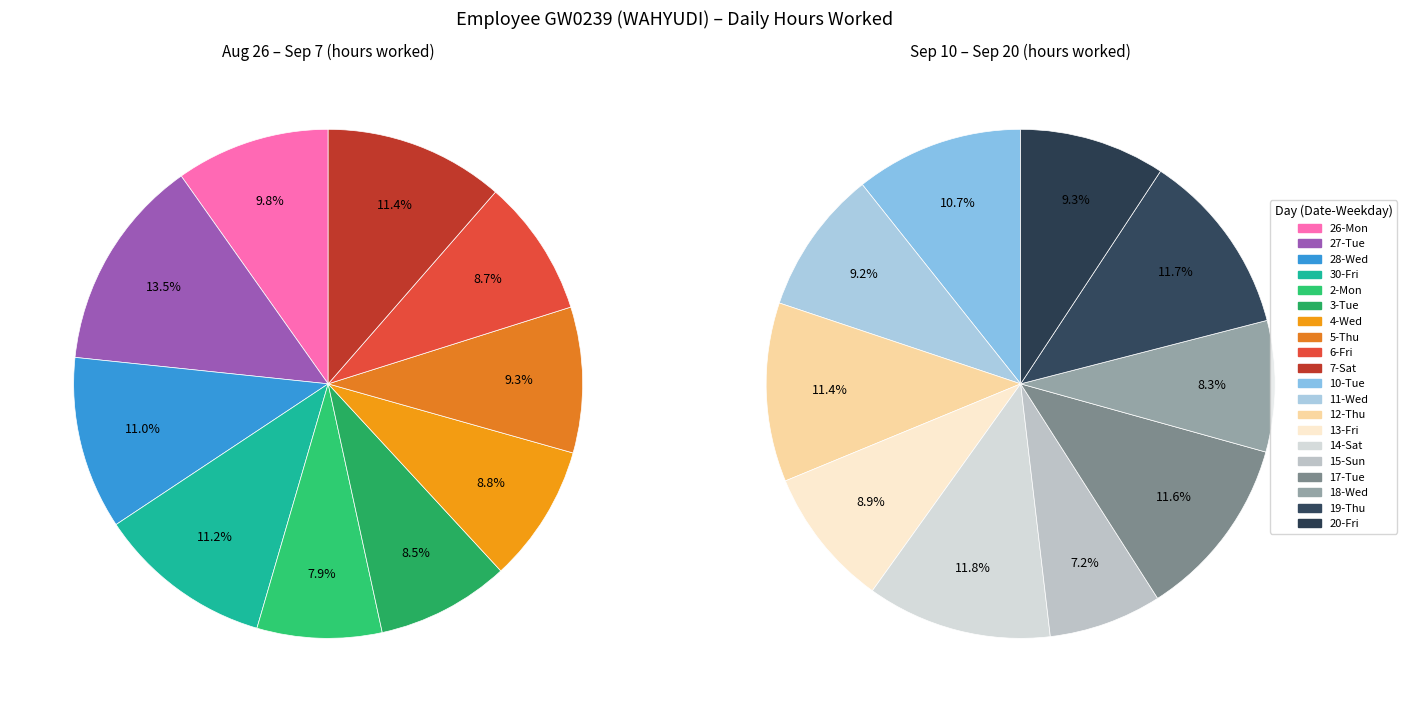

Which slice is the largest?

27-Tue